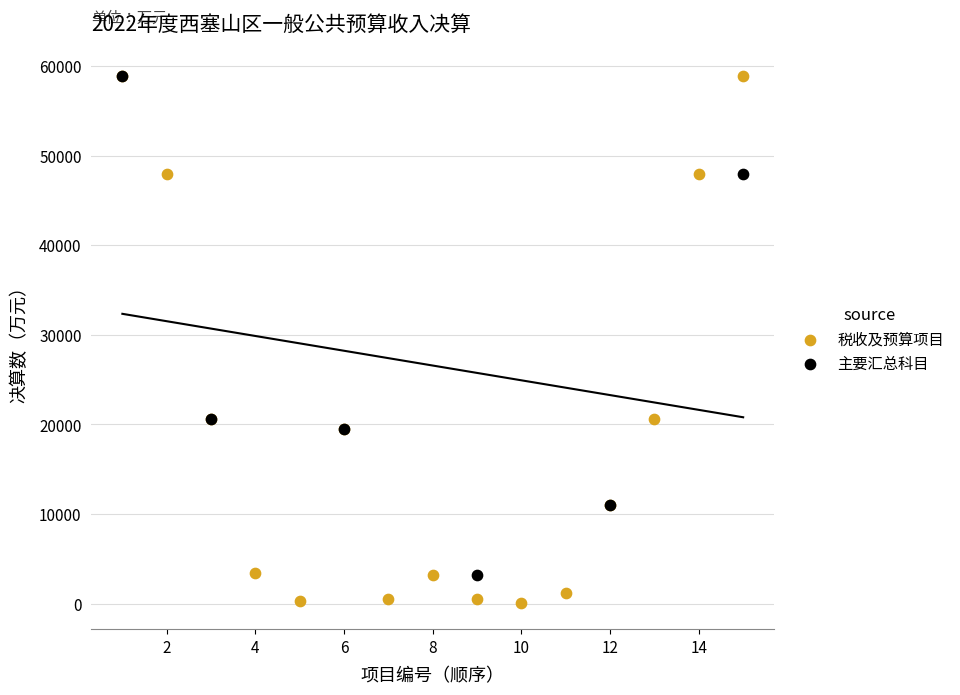

Which series has the widest spread of Y values?

税收及预算项目